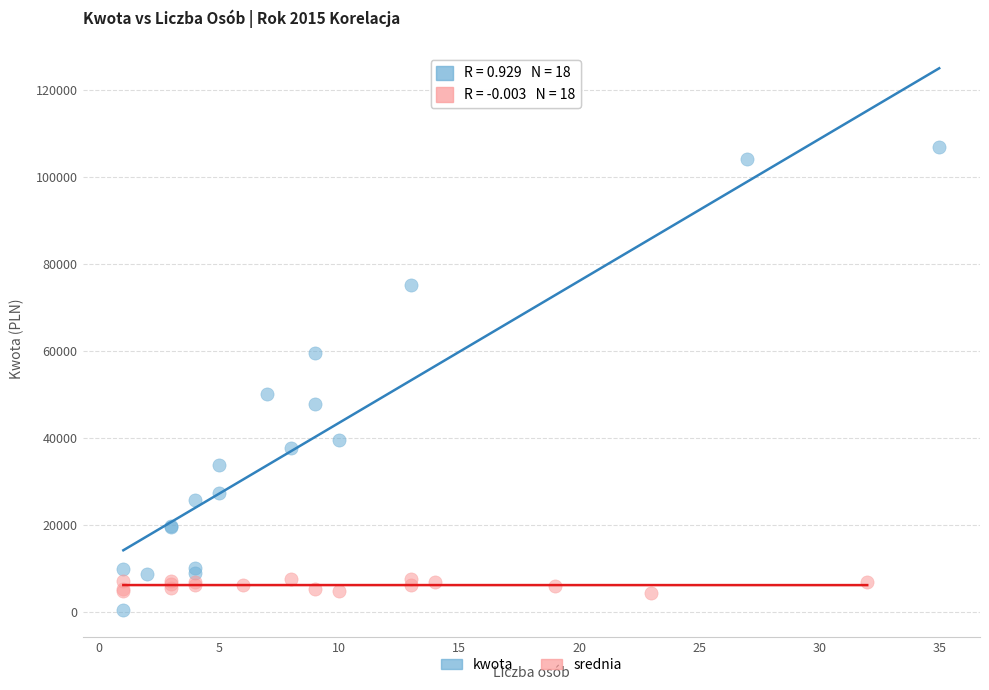

Which series contains the lowest Y value?

kwota